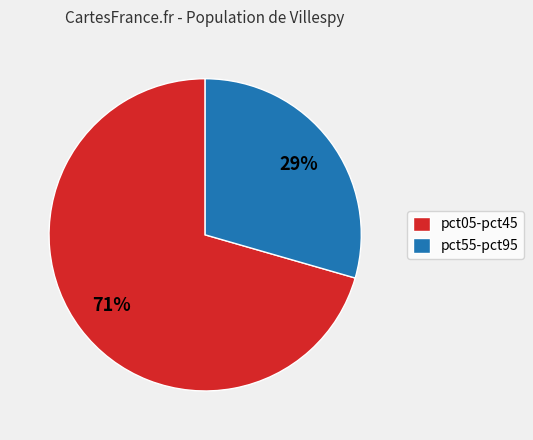

Does any single category account for the majority?

Yes